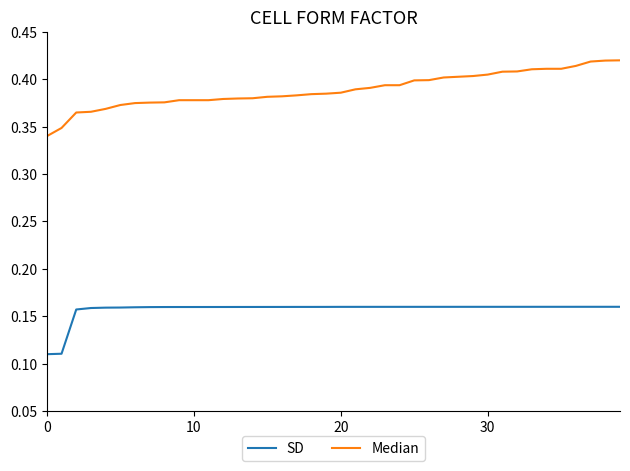

Rank the series by their average value, from highest to lowest.

Median, SD